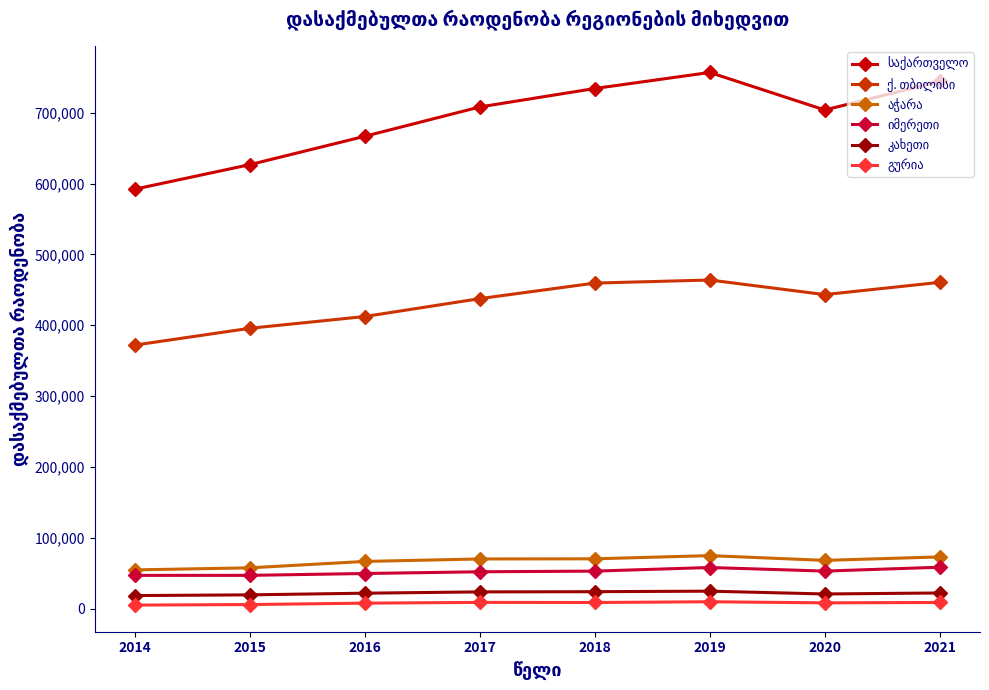

What is the maximum value shown in the chart?

756852.0